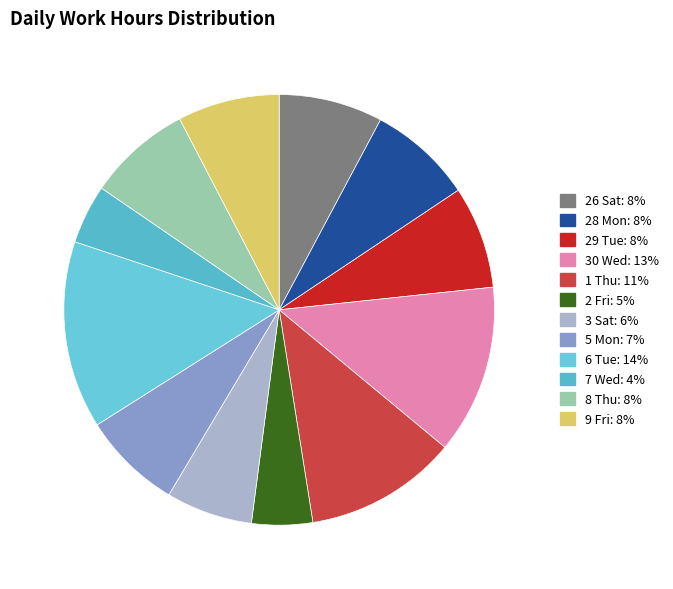

To the nearest percent, what is the combined percentage of 28 Mon and 9 Fri?

15%